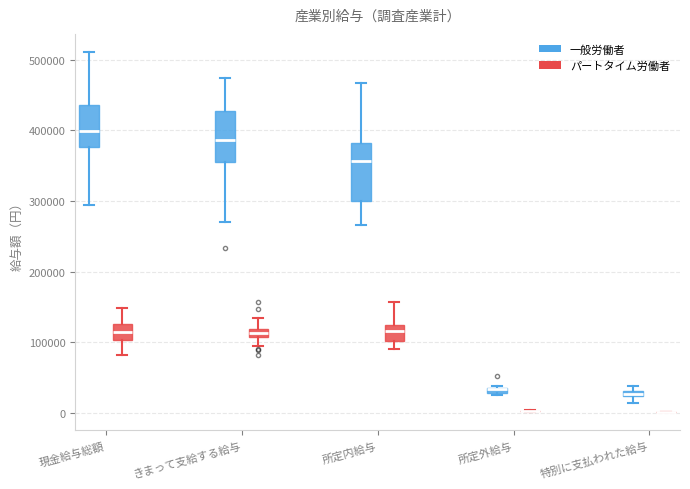

Where is the lower edge of the box for 所定外給与 (一般労働者) on the y-axis? The values are not printed on the chart, so give them approximately, as read against the axis.

30000